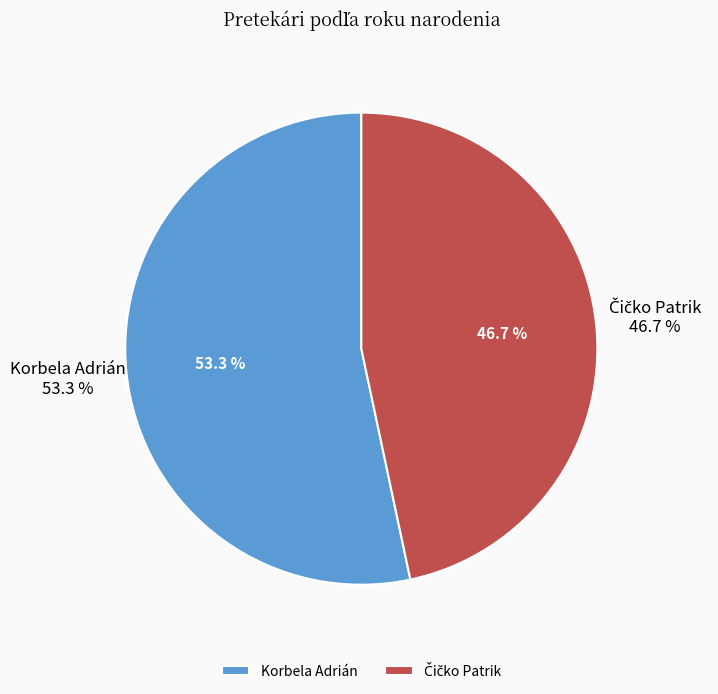

What percentage do Korbela Adrián and Čičko Patrik together represent?

100.0%